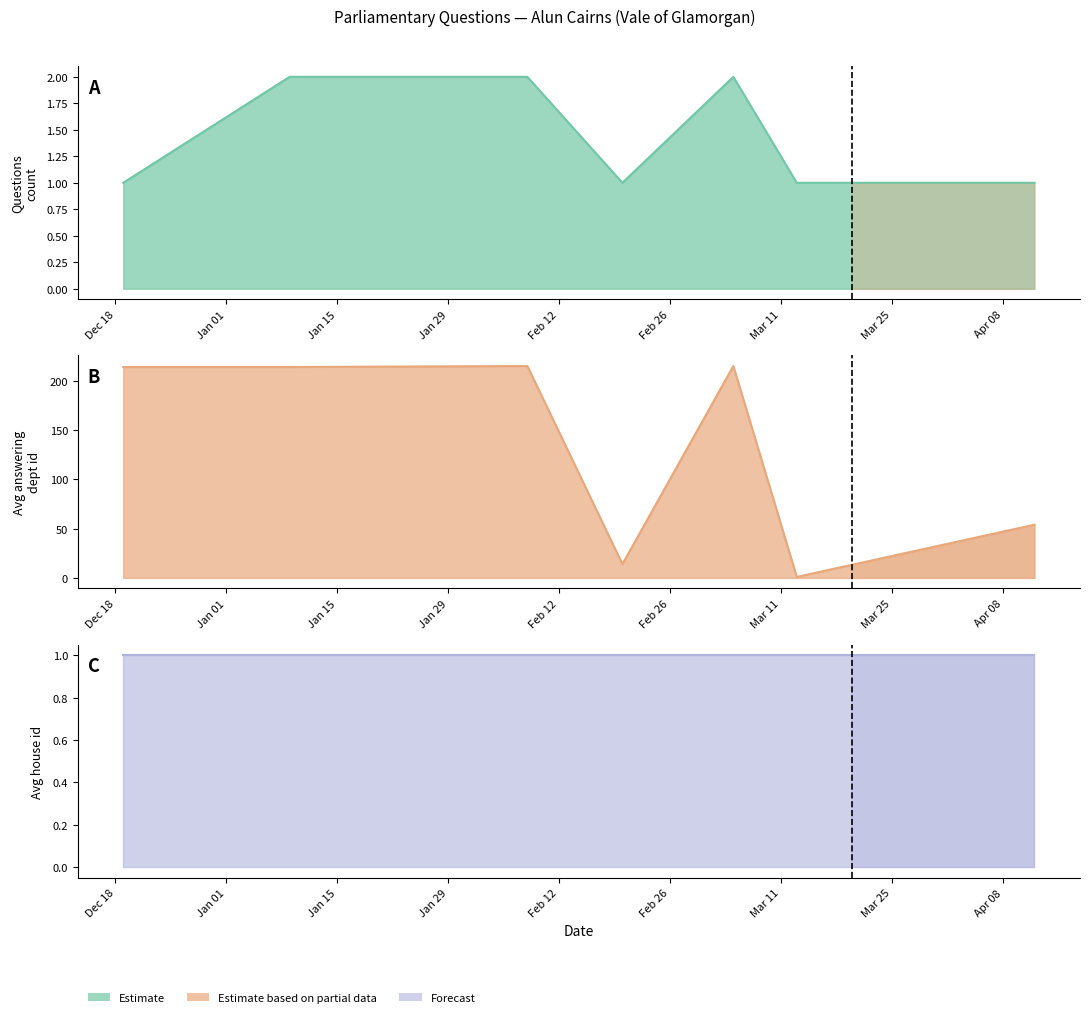

At which label is Avg answering dept id closest to 108?

2024-04-12